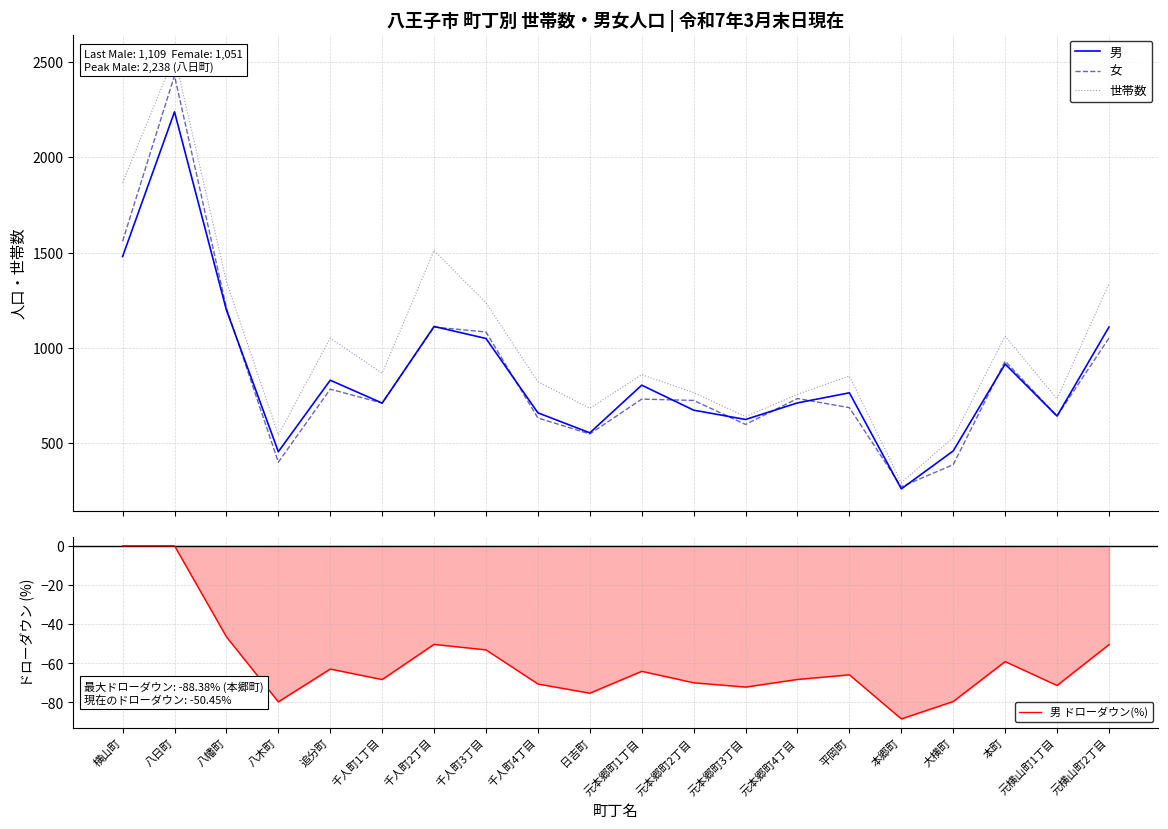

What is the difference between the maximum and minimum values in the 男 series?

1978